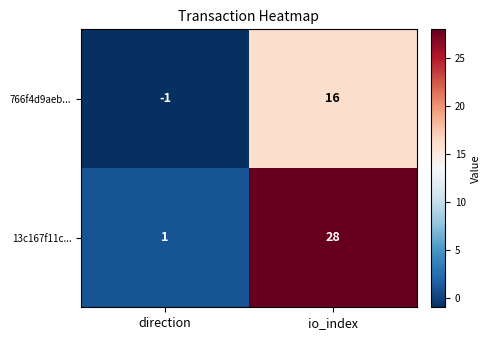

At which category is the sum across all series the highest?

io_index